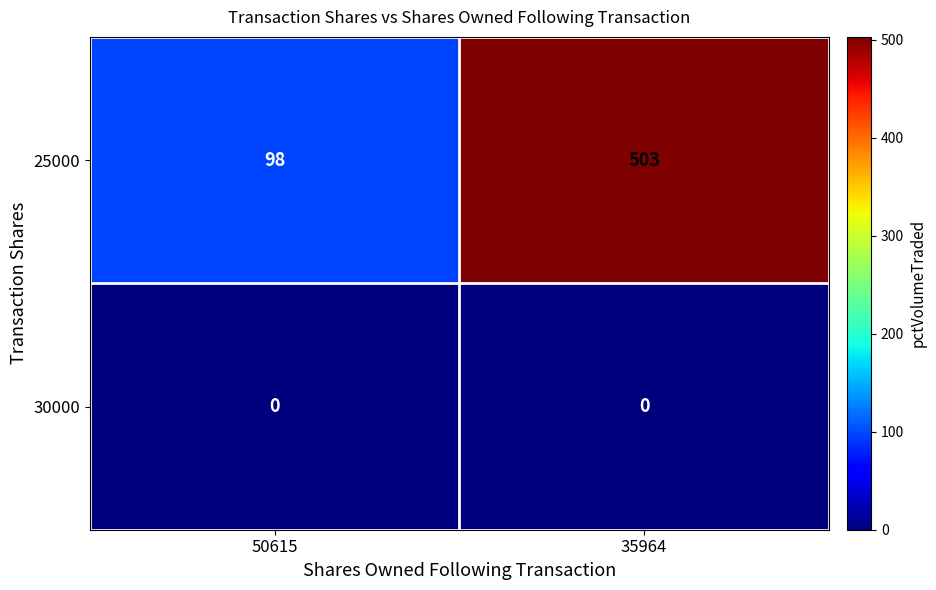

Which series has the largest total across all categories?

25000